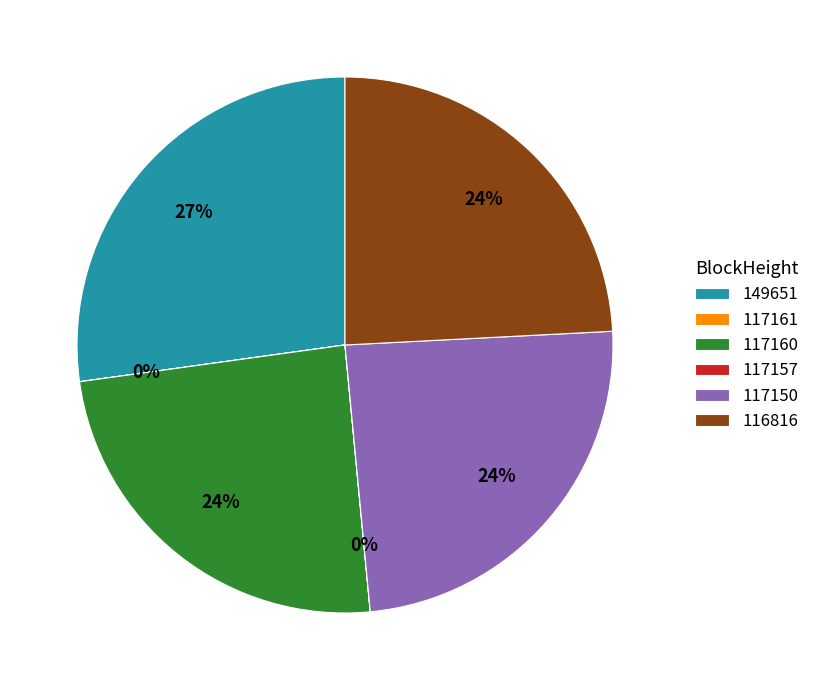

To the nearest percent, what is the difference between the largest and smallest slice percentages?

27%